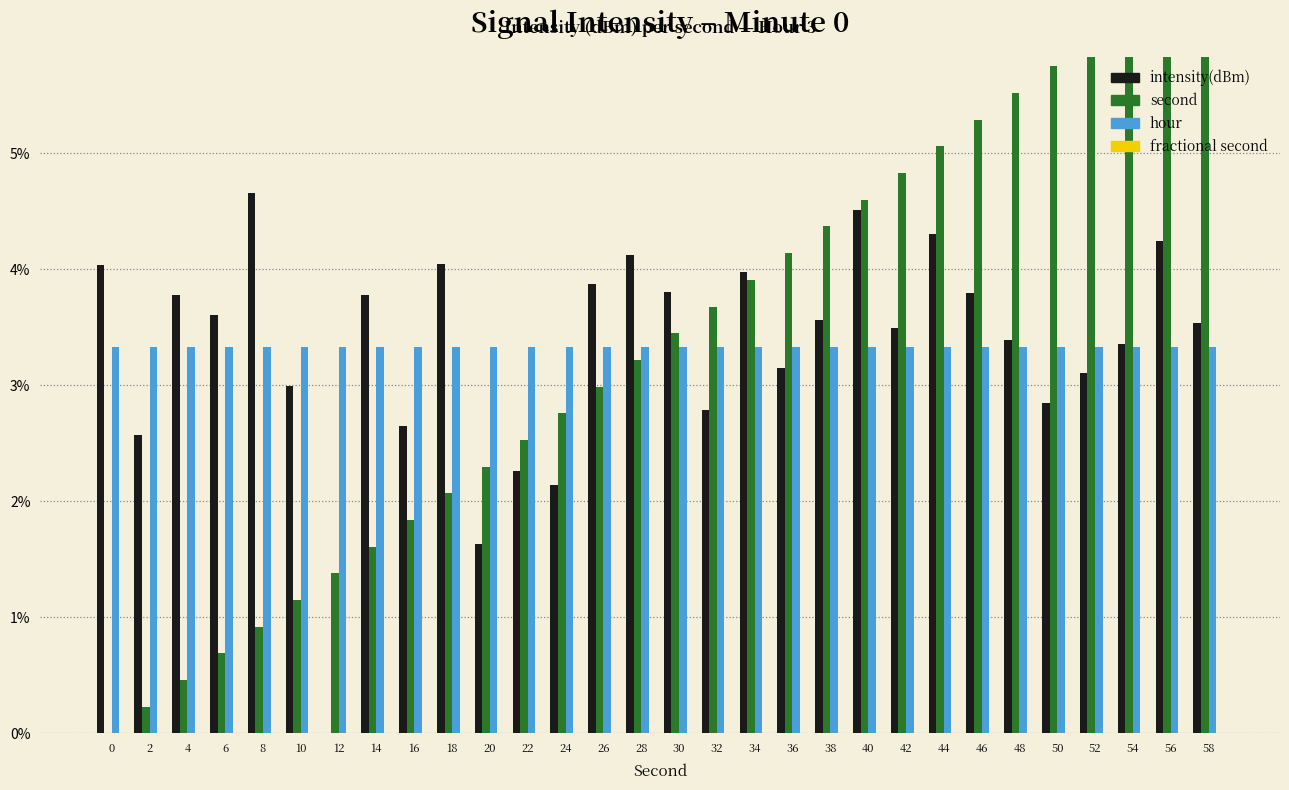

At which category does the chart reach its minimum across all series?

12